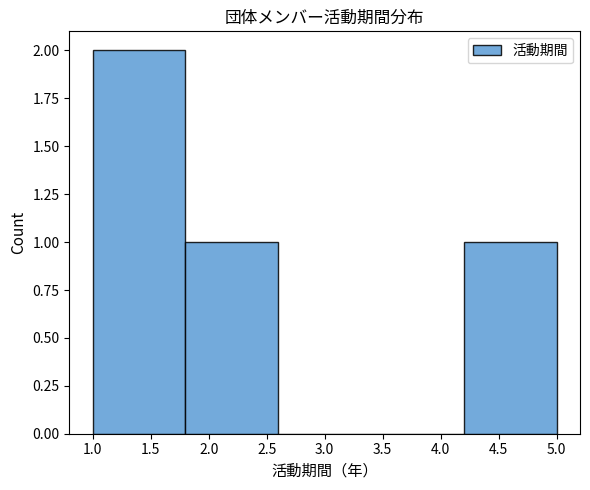

Which range on the x-axis has the tallest bar?

1.0 to 1.8